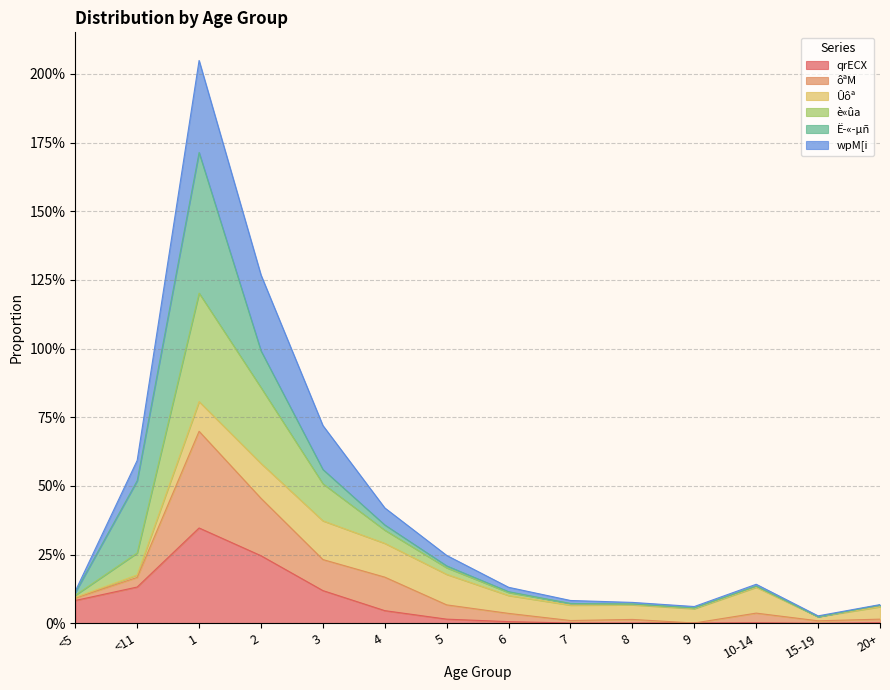

At which label is ôªM closest to 0?

15-19